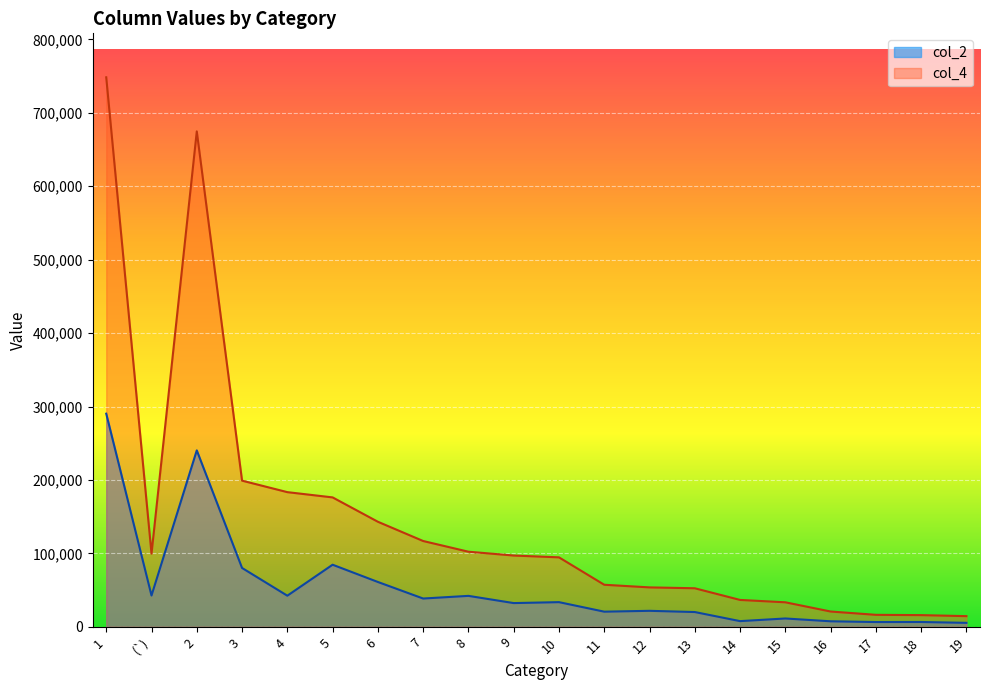

True or false: col_4 and col_2 intersect in this chart.

False